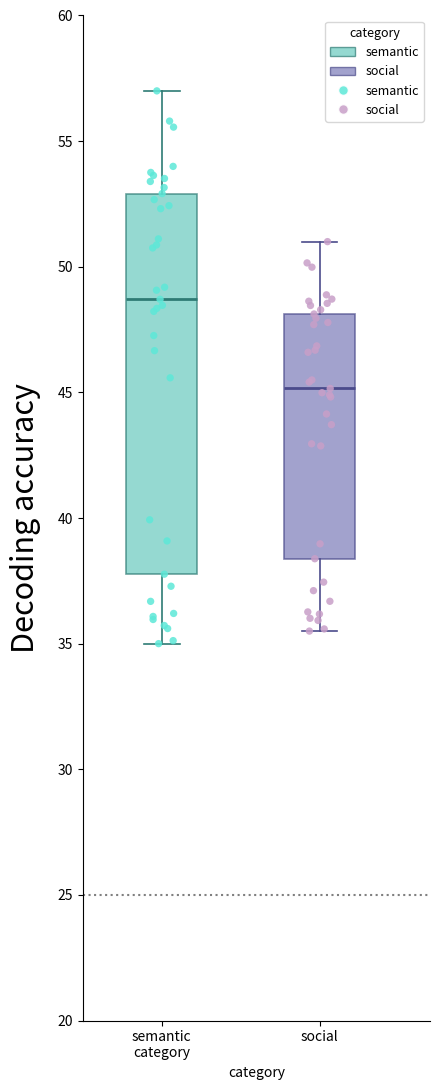

Reading left to right, read every box against the y-axis: the position of its median line, the range the box covers, and the ends of its whiskers. The values are not printed on the chart, so give them approximately, as read against the axis.

semantic category: median 48.5, box 38.0 to 53.0, whiskers 35.0 to 57.0
social: median 45.0, box 38.5 to 48.0, whiskers 35.5 to 51.0